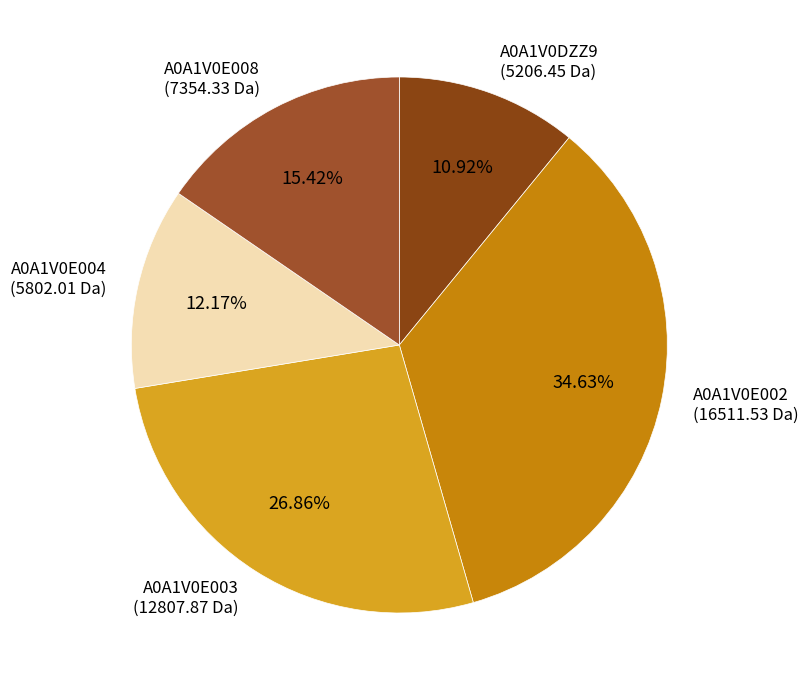

Which slice is the smallest?

A0A1V0DZZ9